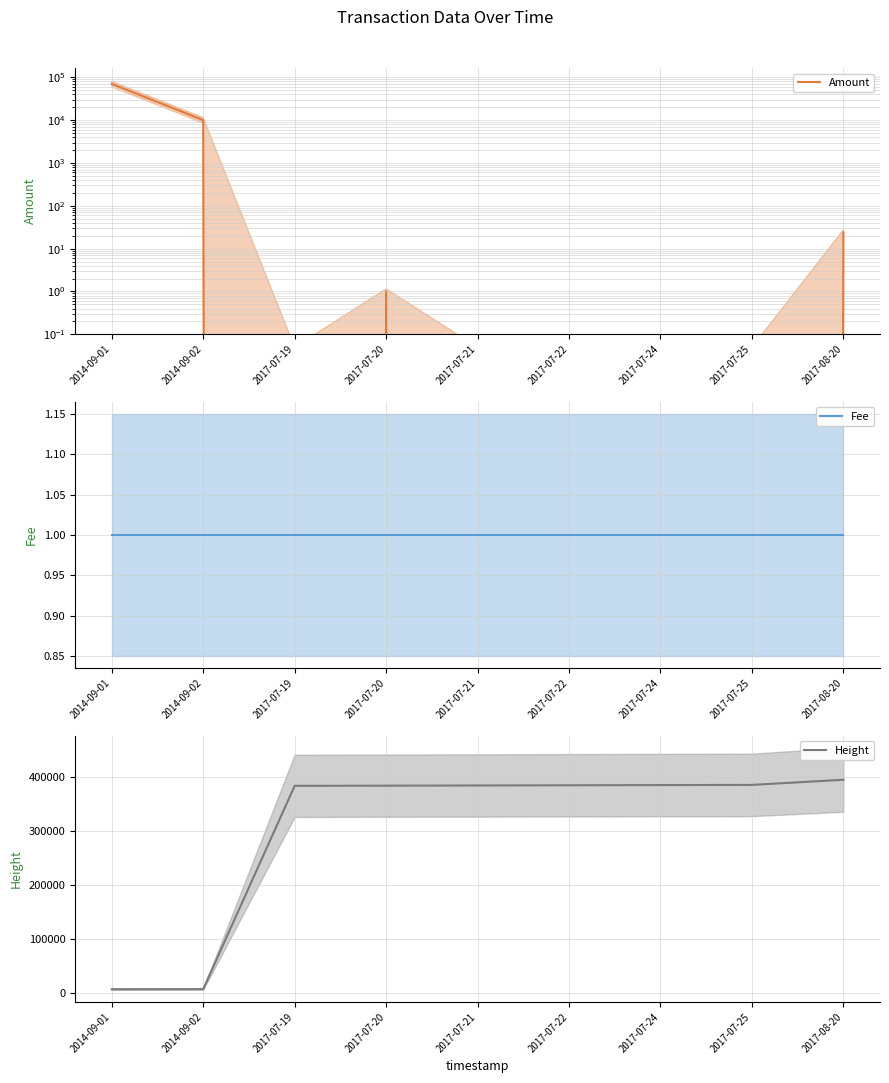

After their last crossing, which series has the higher values: Fee or Amount?

Amount